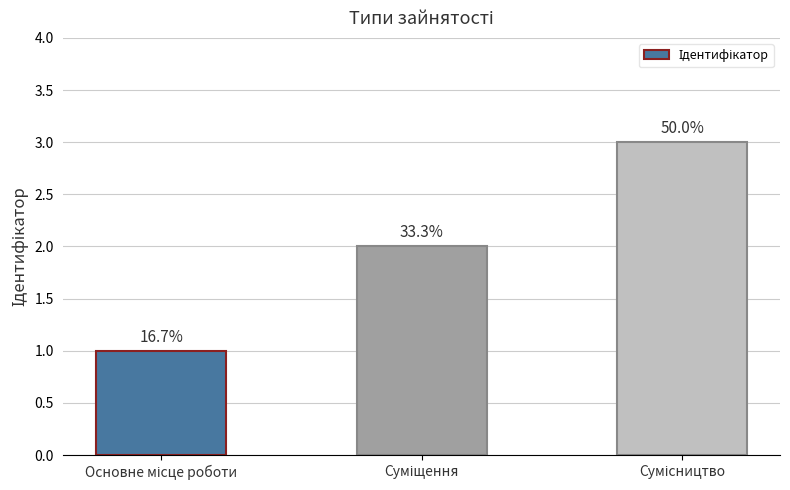

What is the greatest value displayed?

3